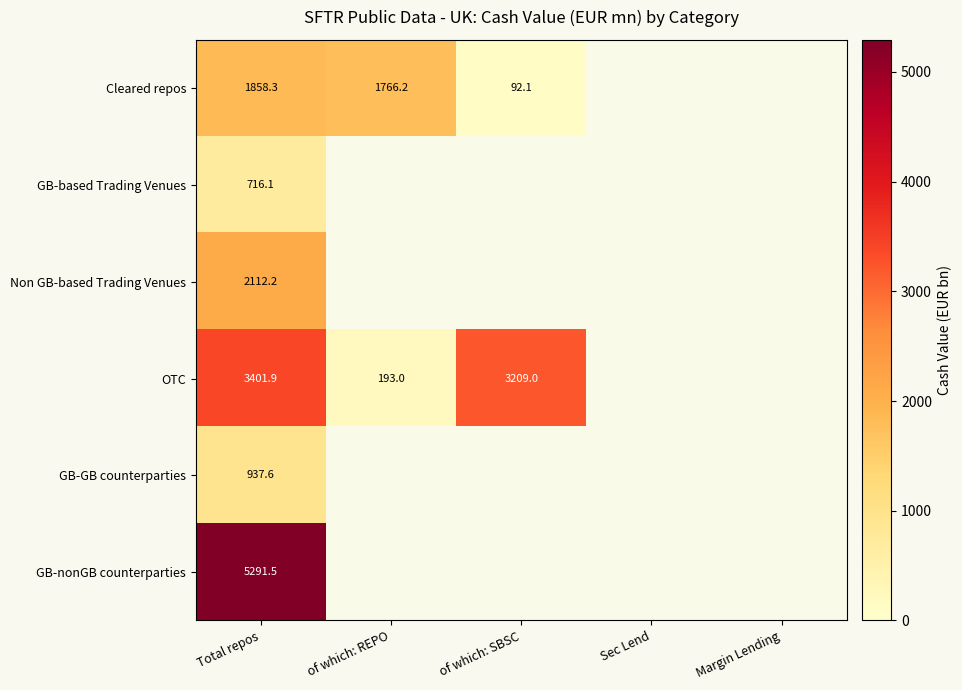

The value of Non GB-based Trading Venues at Total repos is 3153.1. True or false?

False